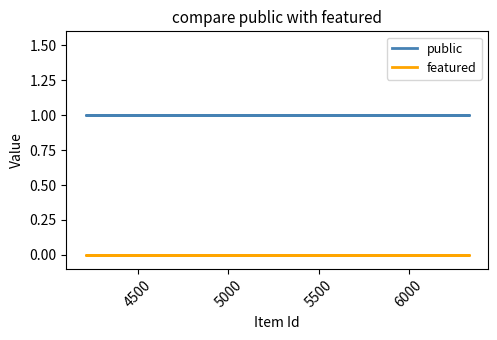

Does the chart have visible grid lines?

No